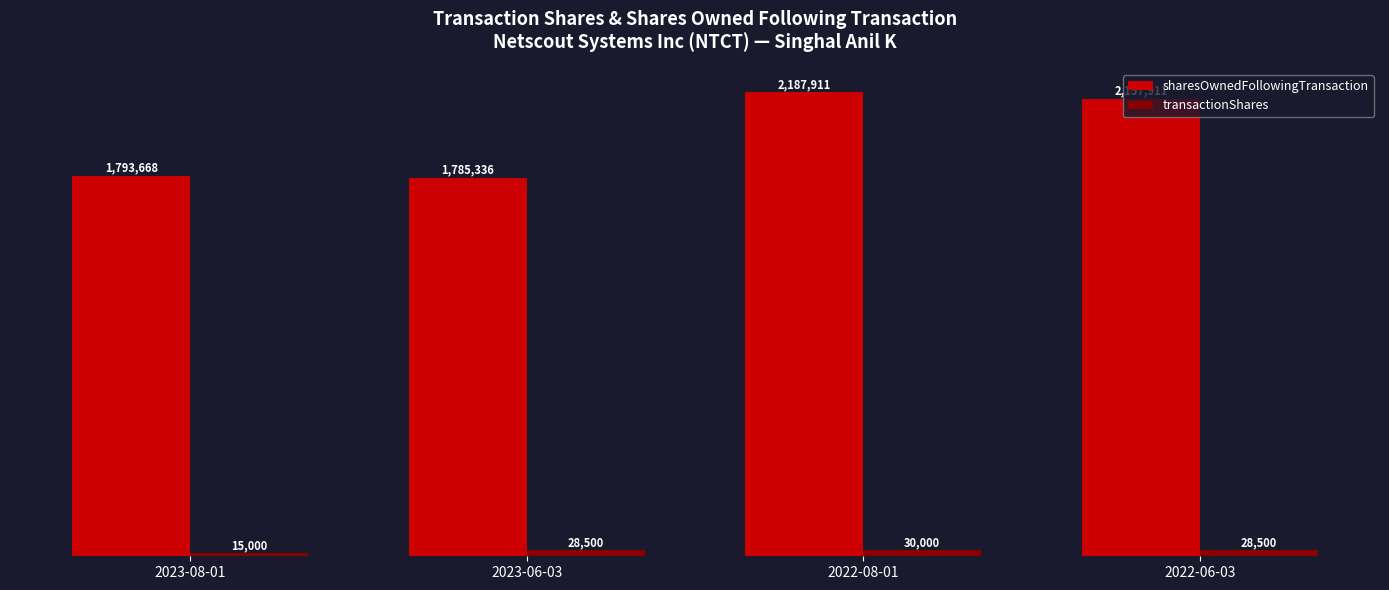

Between 2023-06-03 and 2022-08-01, which series saw the biggest shift?

sharesOwnedFollowingTransaction